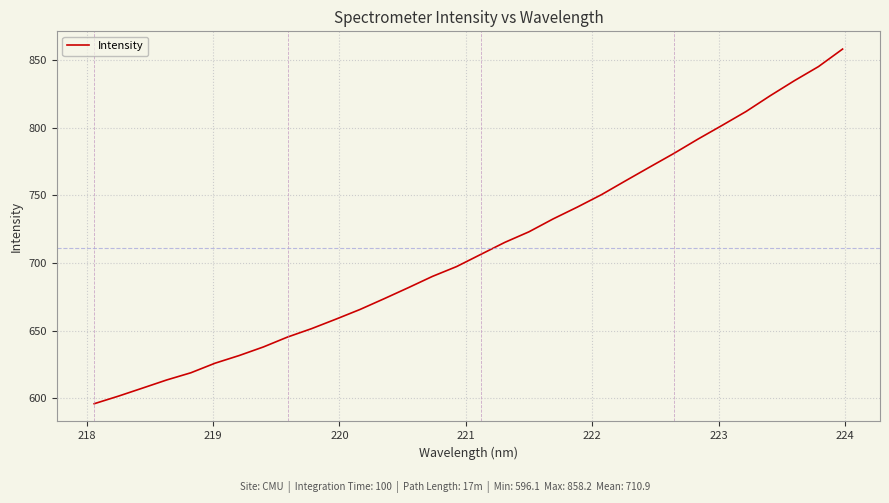

What is the smallest value displayed?

596.1